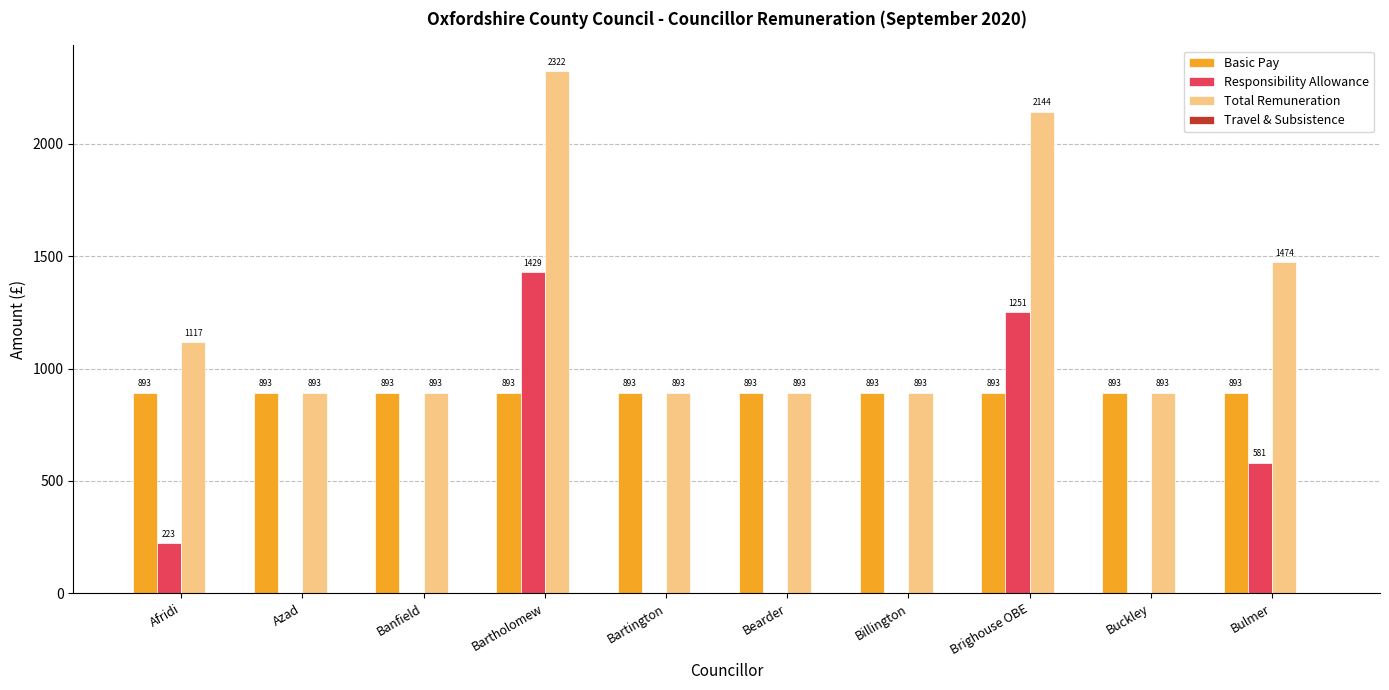

Is the value of Basic Pay at Buckley greater than the value of Responsibility Allowance at Bulmer?

Yes